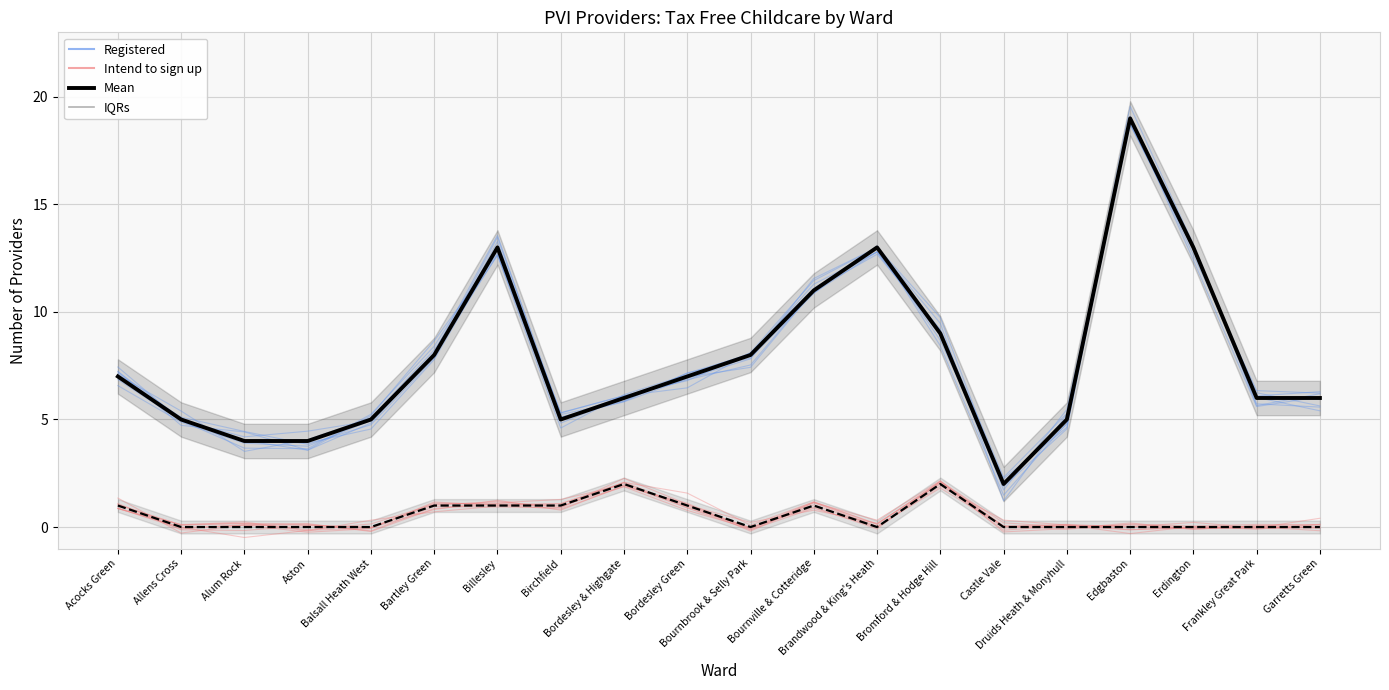

Is it true that Mean (Intend) equals 2.0 at Bordesley & Highgate?

True